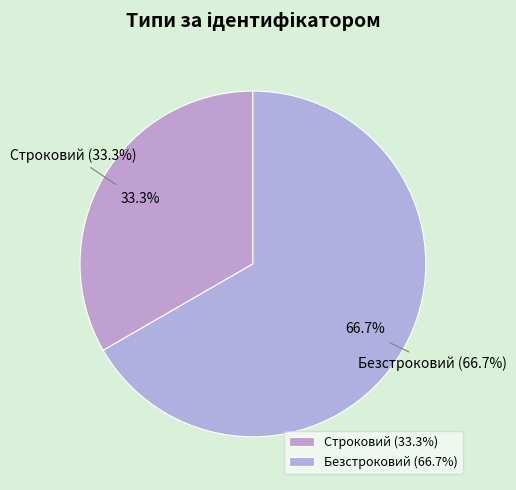

Combined, what portion of the pie is Безстроковий and Строковий?

100.0%